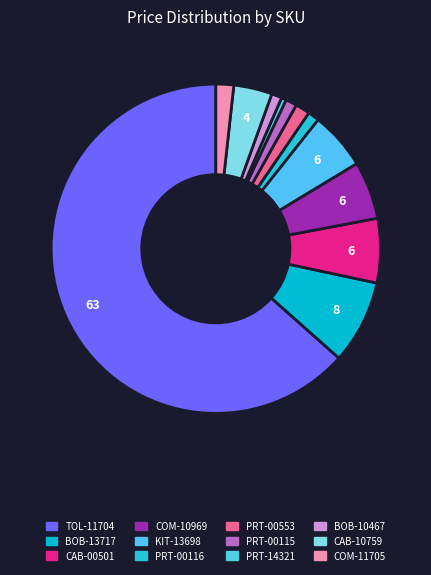

How many segments does this pie chart have?

12